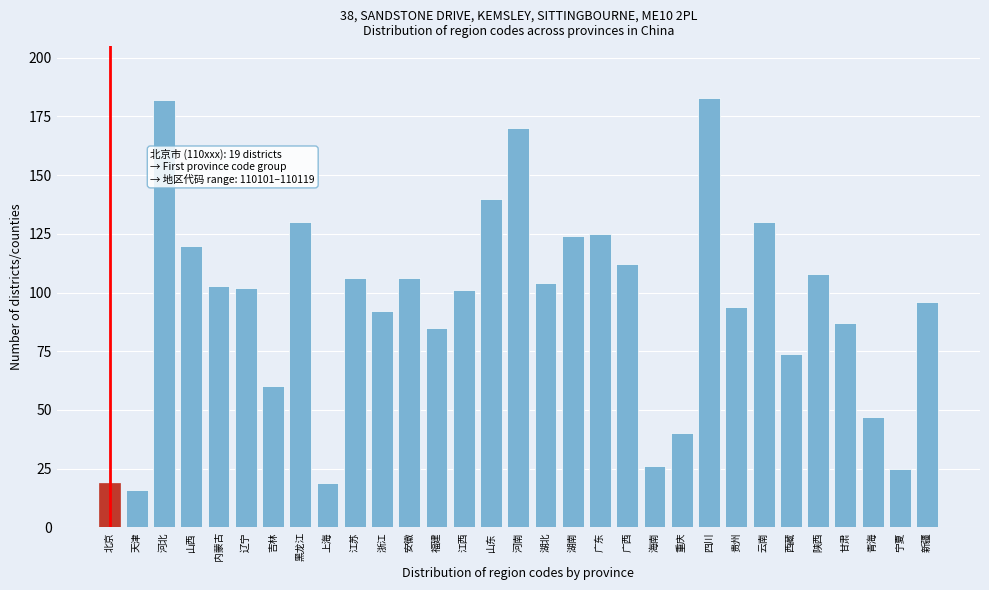

What is the approximate value at 海南, to the nearest 50?

50